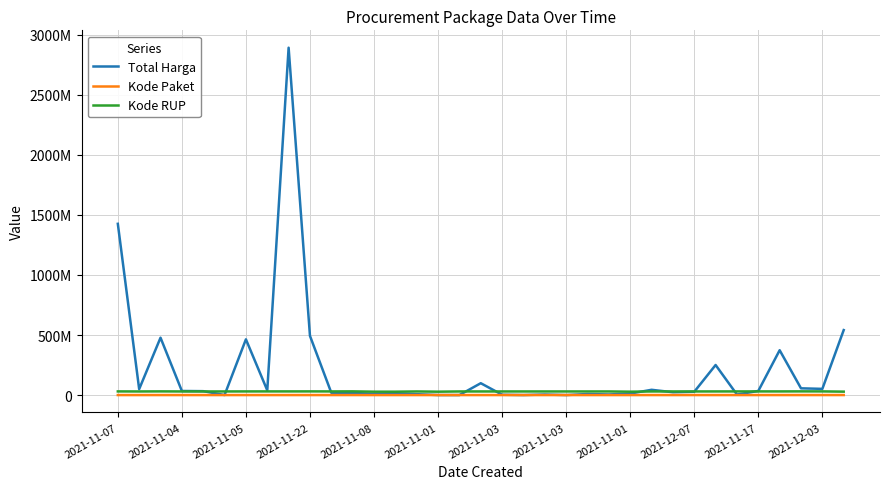

What are all the series names shown in the legend?

Total Harga, Kode Paket, Kode RUP